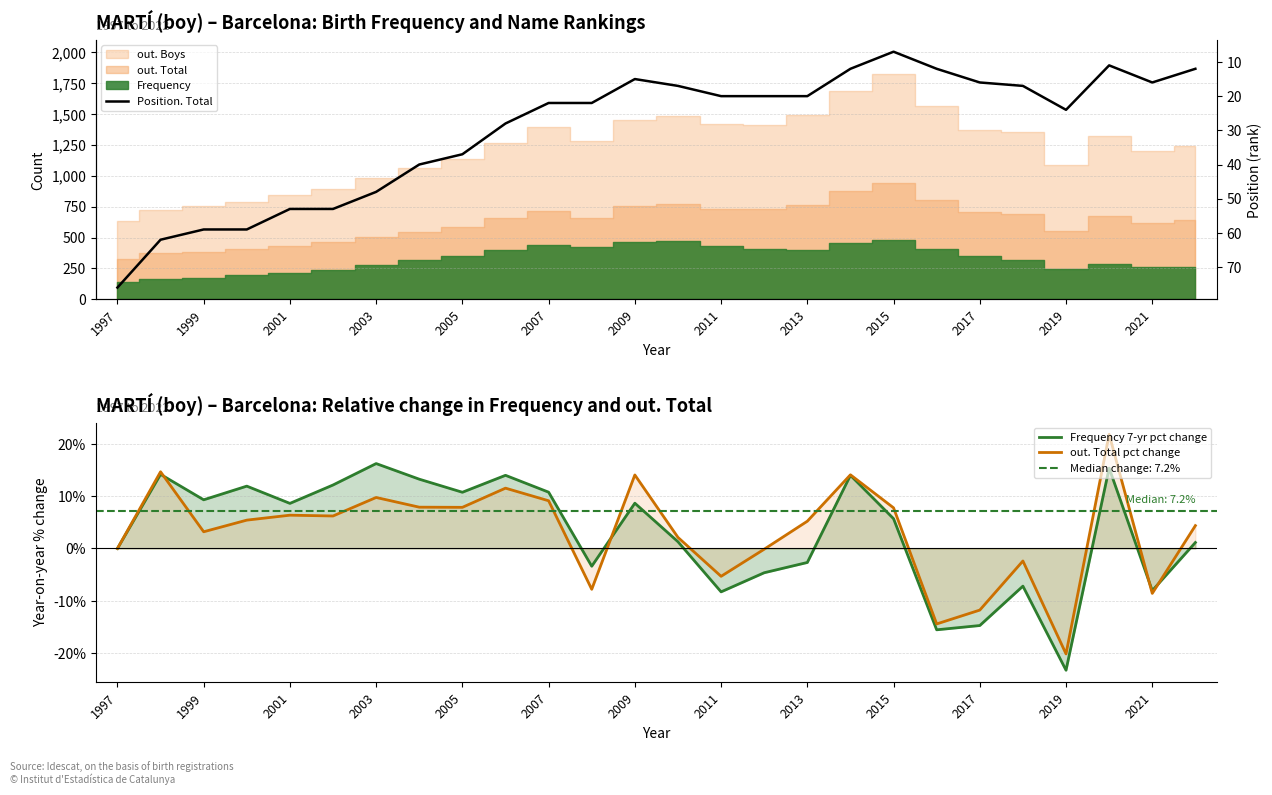

What is the average value of the Position. Total series?

29.9